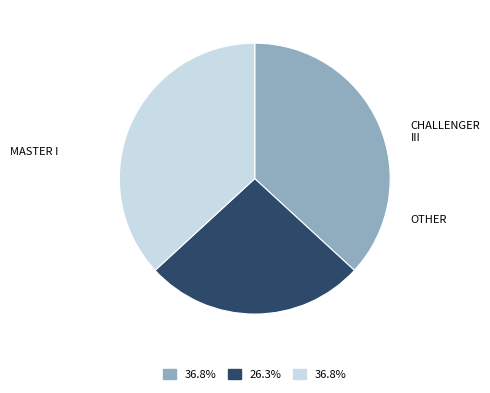

Does any single category account for the majority?

No